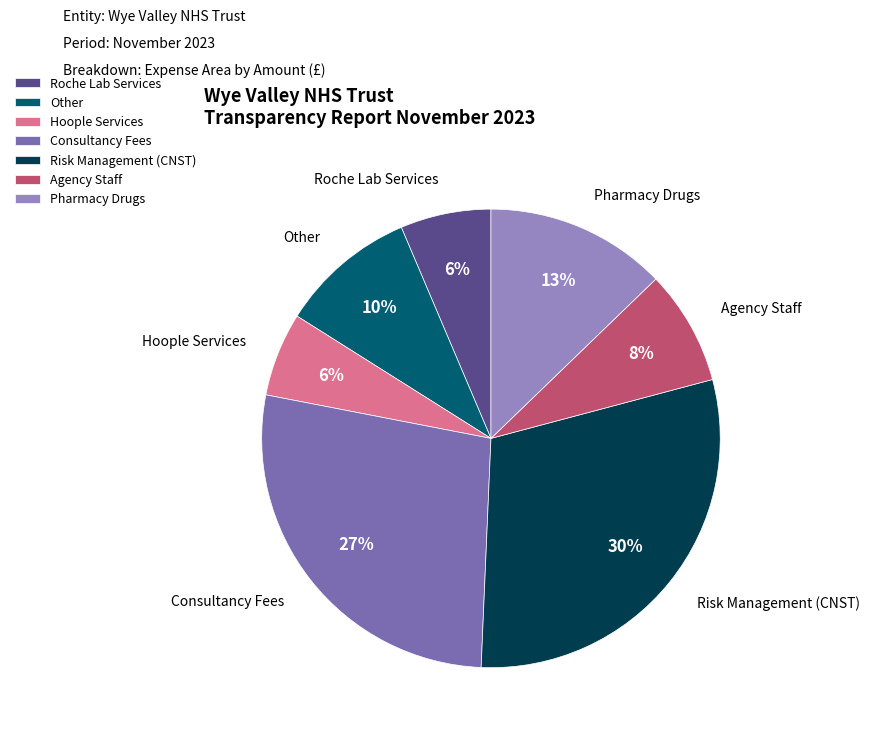

Approximately how many times larger is the value at Pharmacy Drugs compared to Agency Staff?

1.6